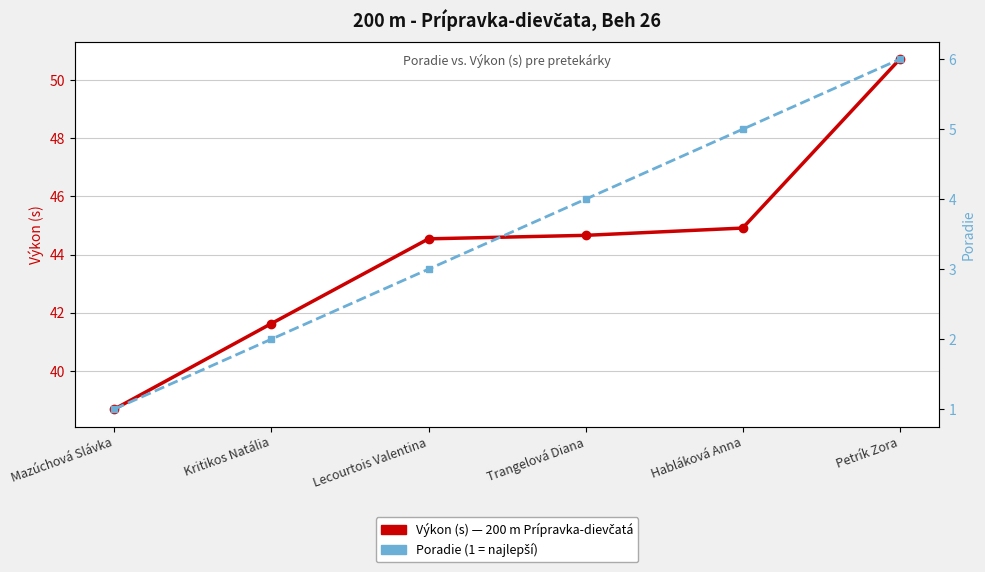

Which series changed the most between Mazúchová Slávka and Lecourtois Valentina?

Výkon (s)